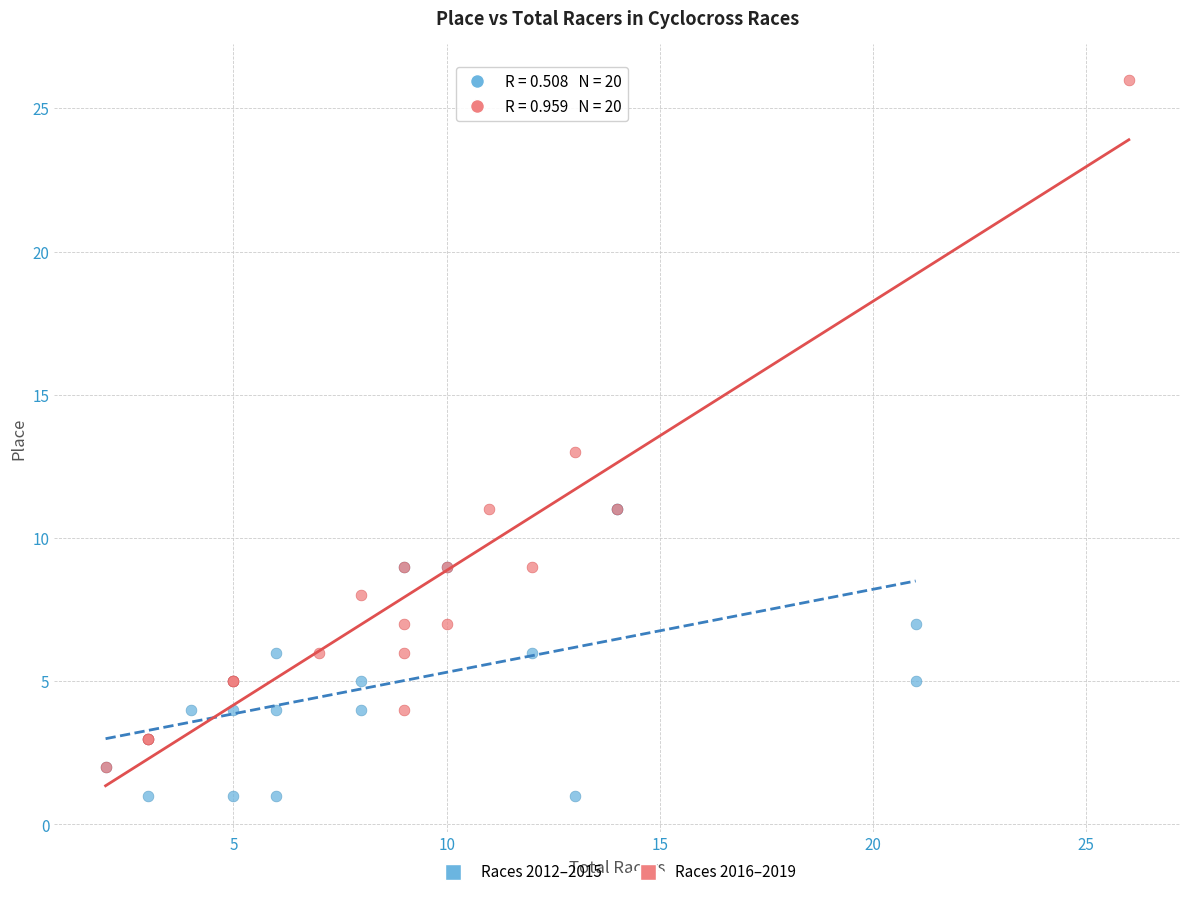

Which series contains the lowest Y value?

Races 2012–2015